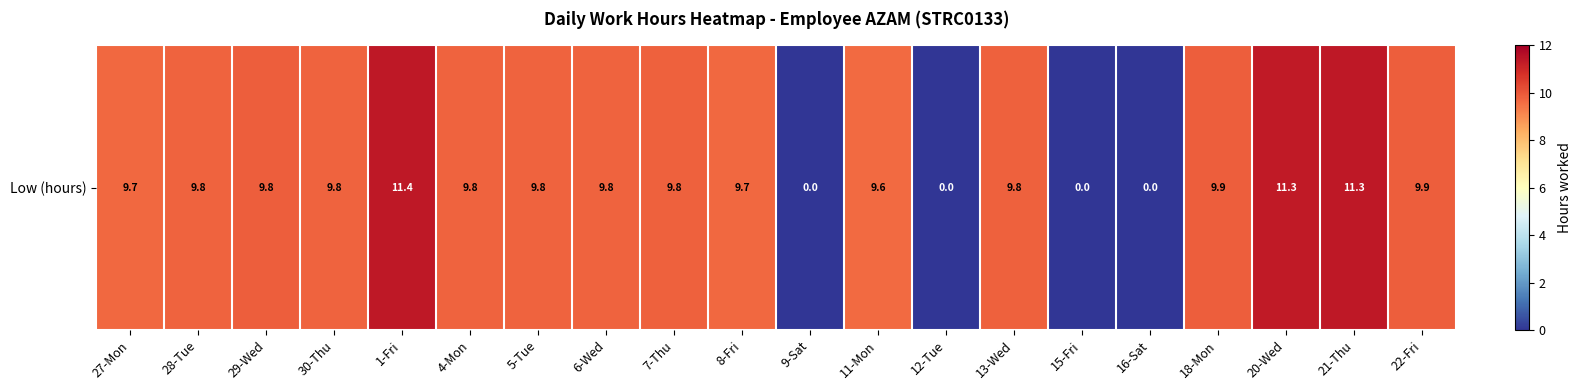

What is the greatest value displayed?

11.4